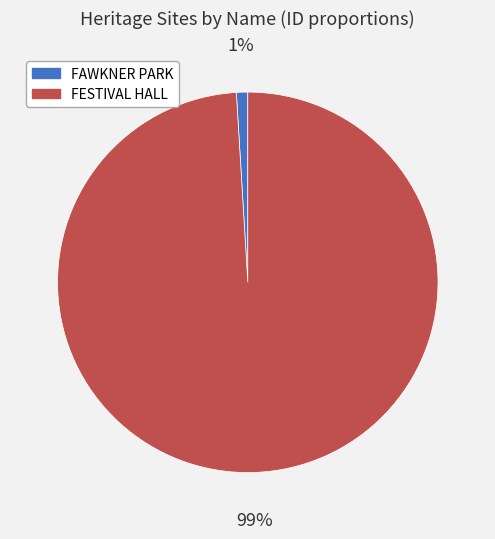

Rank the categories by value from lowest to highest.

FAWKNER PARK, FESTIVAL HALL